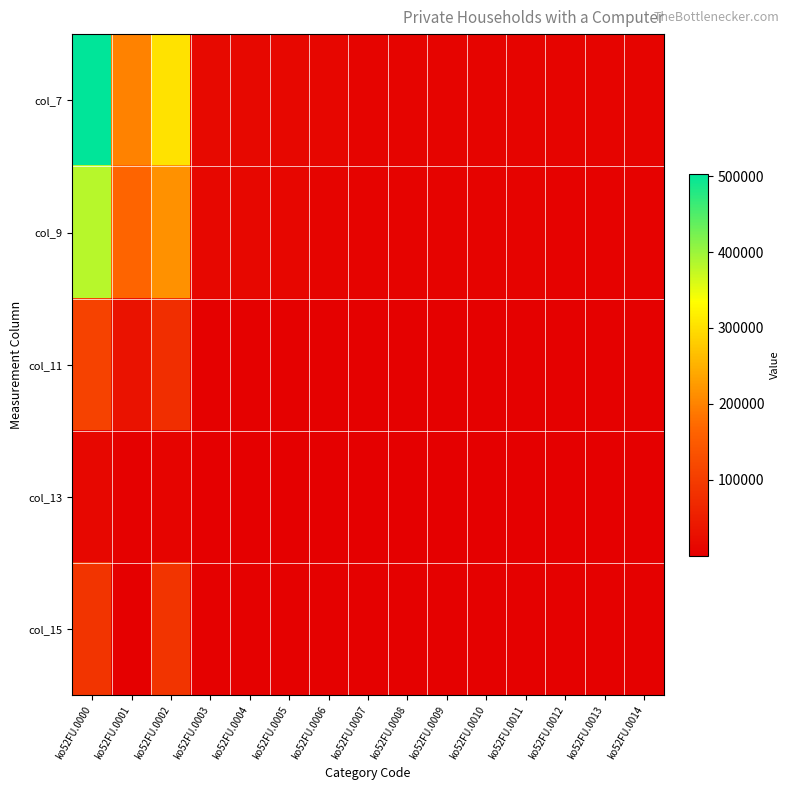

Reading left to right, transcribe all the data shown in this chart.

col_7: ko52FU.0000=502894	ko52FU.0001=198753	ko52FU.0002=304141	ko52FU.0003=16136	ko52FU.0004=15640	ko52FU.0005=13650	ko52FU.0006=11308	ko52FU.0007=9755	ko52FU.0008=8962	ko52FU.0009=8673	ko52FU.0010=8572	ko52FU.0011=8547	ko52FU.0012=8480	ko52FU.0013=8260	ko52FU.0014=8292
col_9: ko52FU.0000=382513	ko52FU.0001=166654	ko52FU.0002=215859	ko52FU.0003=12524	ko52FU.0004=12095	ko52FU.0005=10459	ko52FU.0006=8599	ko52FU.0007=7228	ko52FU.0008=6641	ko52FU.0009=6346	ko52FU.0010=6180	ko52FU.0011=6035	ko52FU.0012=5794	ko52FU.0013=5510	ko52FU.0014=5515
col_11: ko52FU.0000=108179	ko52FU.0001=29686	ko52FU.0002=78493	ko52FU.0003=3550	ko52FU.0004=3492	ko52FU.0005=3137	ko52FU.0006=2660	ko52FU.0007=2491	ko52FU.0008=2287	ko52FU.0009=2281	ko52FU.0010=2358	ko52FU.0011=2473	ko52FU.0012=2653	ko52FU.0013=2719	ko52FU.0014=2739
col_13: ko52FU.0000=12202	ko52FU.0001=2413	ko52FU.0002=9789	ko52FU.0003=62	ko52FU.0004=53	ko52FU.0005=54	ko52FU.0006=49	ko52FU.0007=36	ko52FU.0008=34	ko52FU.0009=46	ko52FU.0010=34	ko52FU.0011=39	ko52FU.0012=33	ko52FU.0013=31	ko52FU.0014=38
col_15: ko52FU.0000=87952	ko52FU.0001=1290	ko52FU.0002=86662	ko52FU.0003=3568	ko52FU.0004=3503	ko52FU.0005=3156	ko52FU.0006=2670	ko52FU.0007=2500	ko52FU.0008=2297	ko52FU.0009=2290	ko52FU.0010=2364	ko52FU.0011=2481	ko52FU.0012=2665	ko52FU.0013=2724	ko52FU.0014=2744